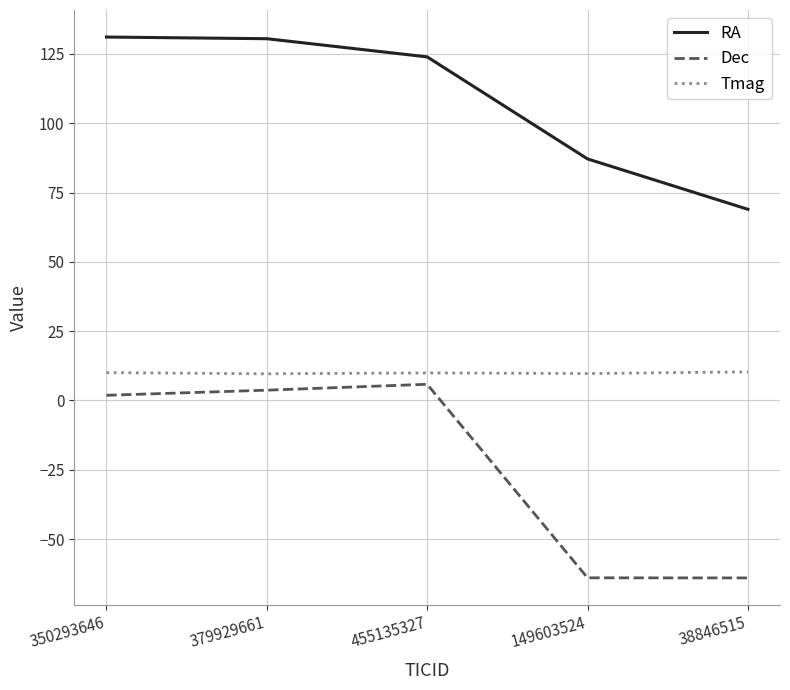

Is it true that Dec equals 1.9 at 350293646?

True